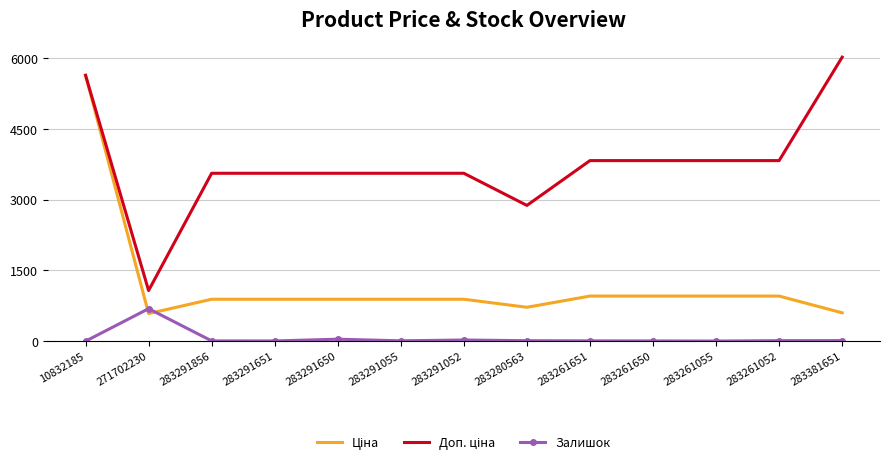

At which label does Залишок reach its peak?

271702230